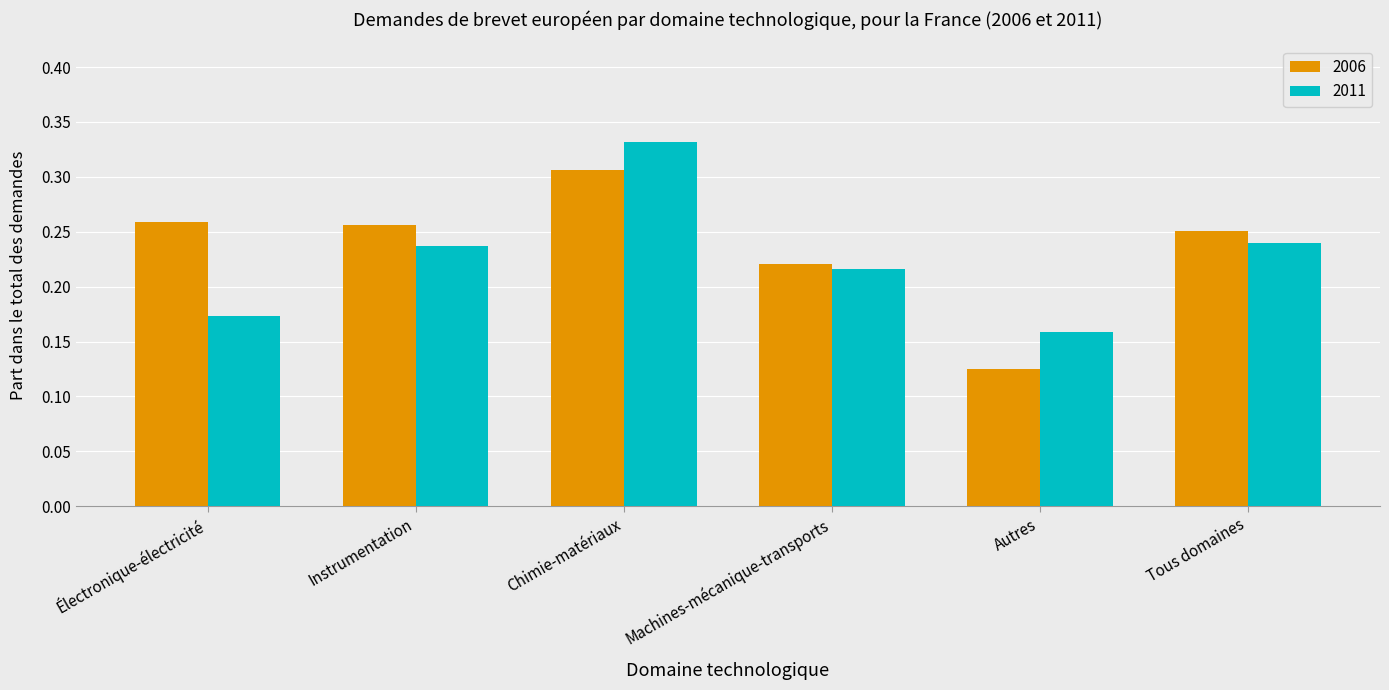

How many bars are there in total?

12